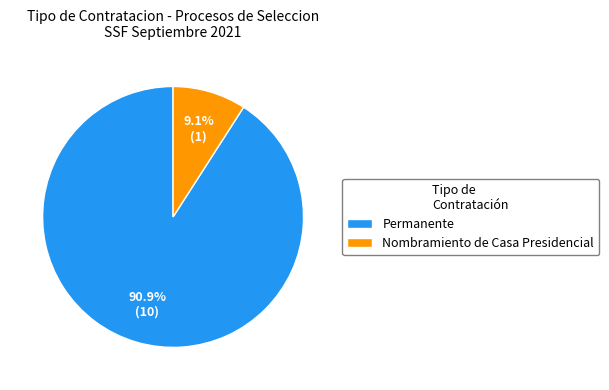

What percentage is the Nombramiento de Casa Presidencial slice, to the nearest percent?

9%